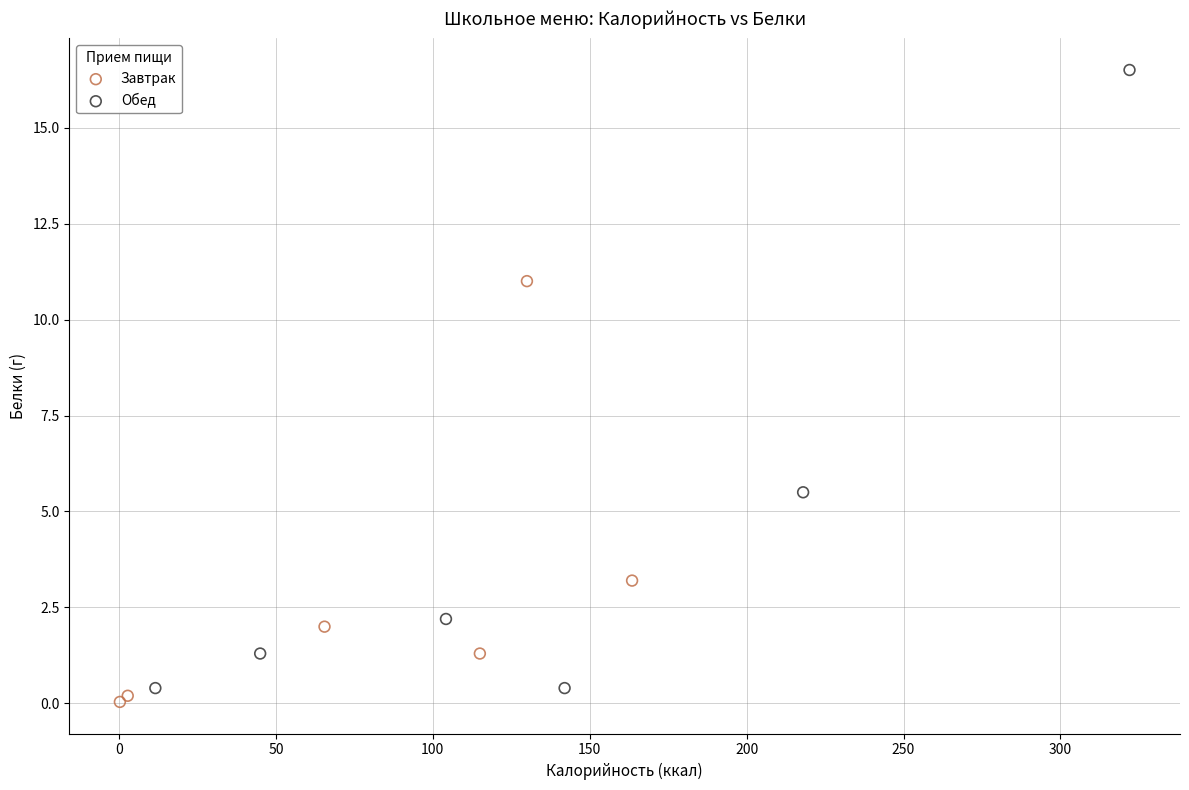

Which series contains the highest Y value?

Обед